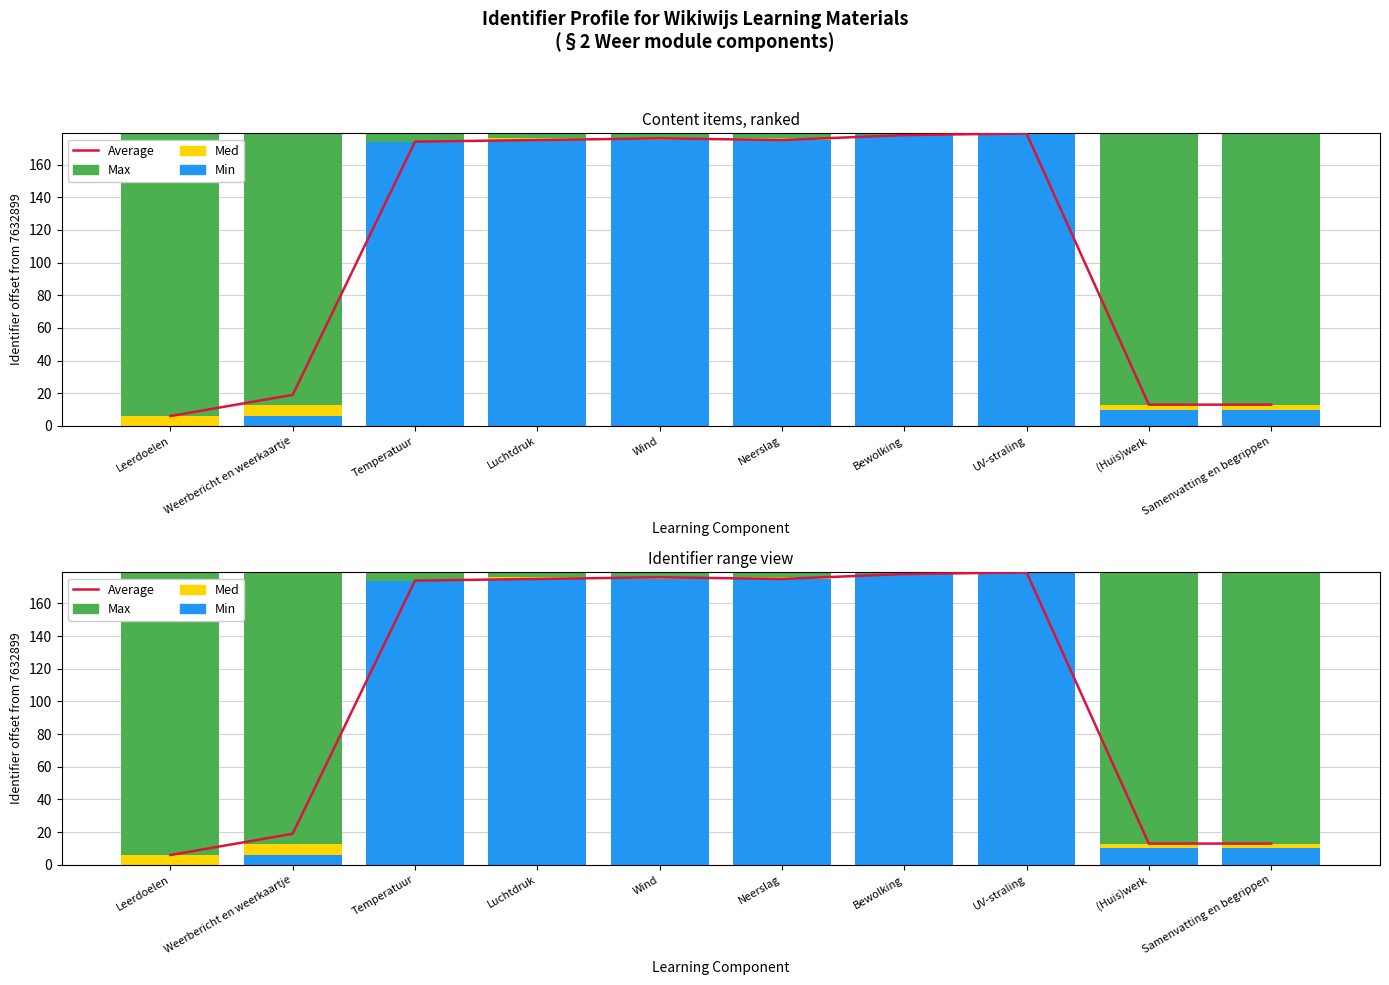

The value of Max at Leerdoelen is 173. True or false?

True